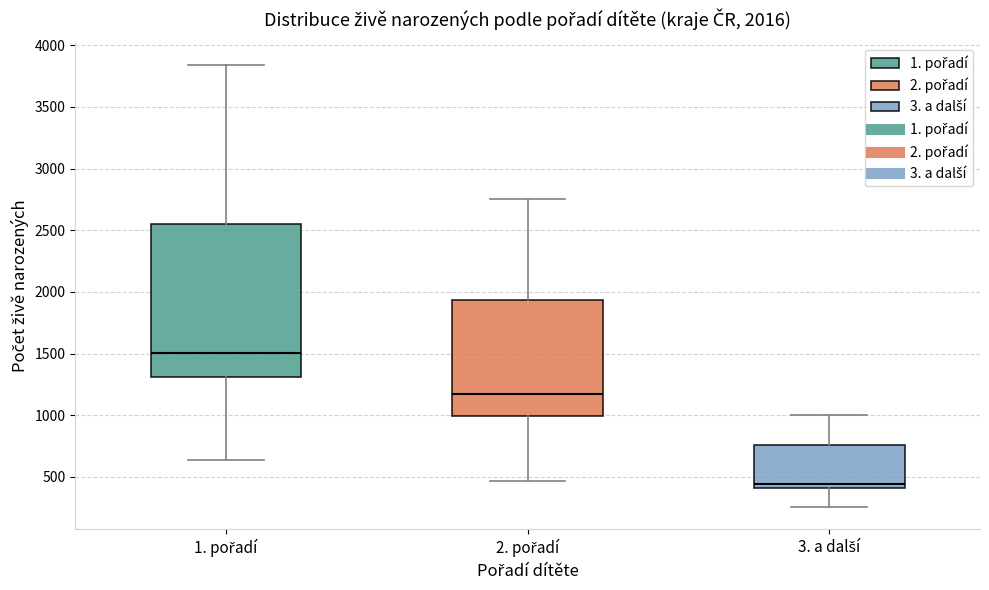

Which box has the lowest median line?

3. a další